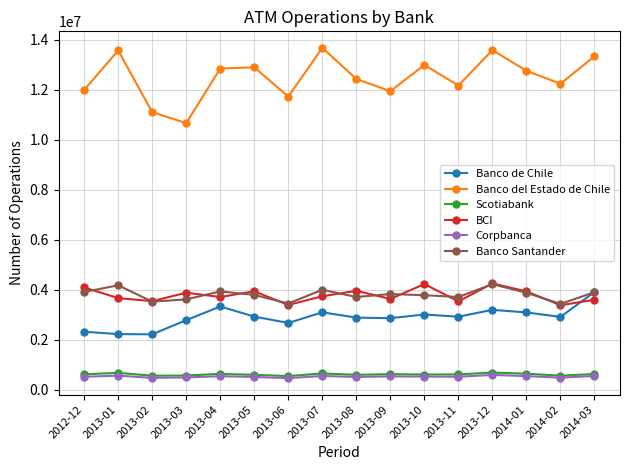

What is the value of the Banco de Chile point at the 12th from the left?

2913119